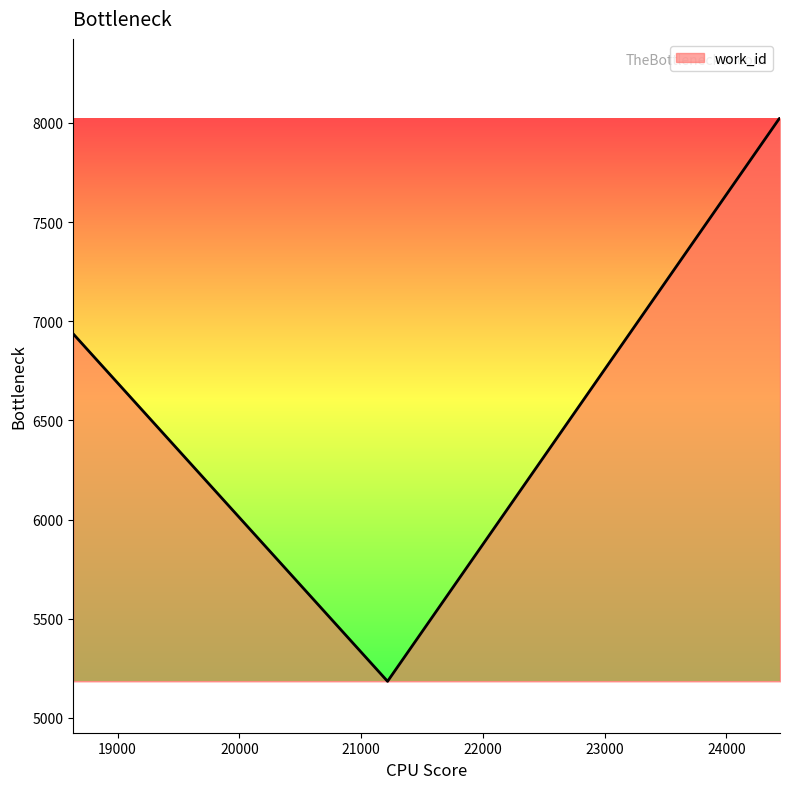

What is the average value?

7462